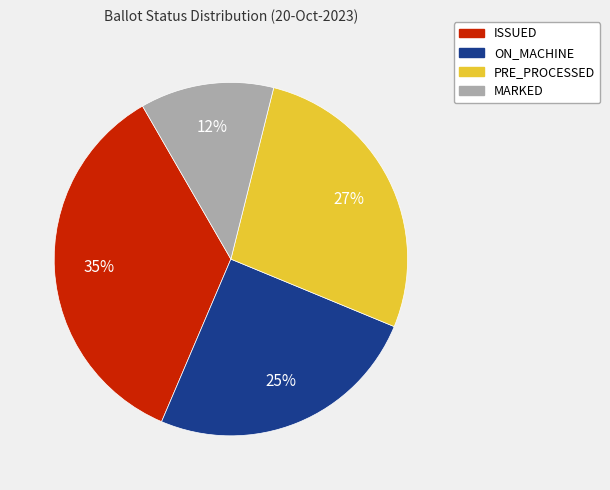

To the nearest percent, what is the difference between the largest and smallest slice percentages?

23%